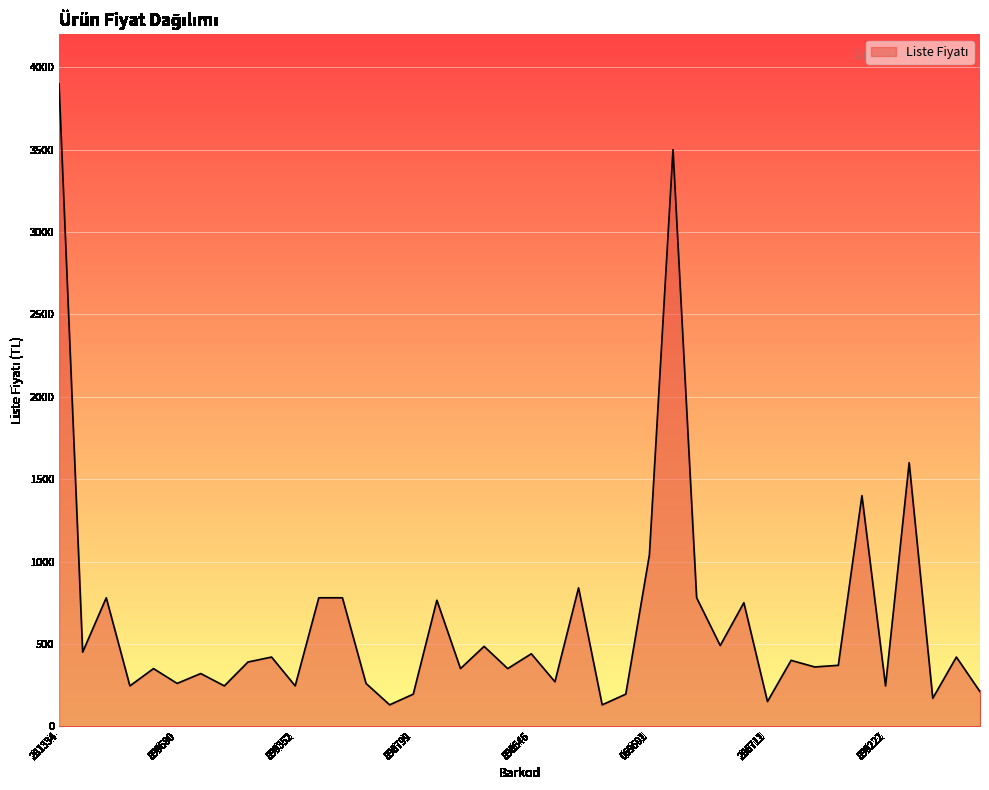

What is the difference between the maximum and minimum values?

3770